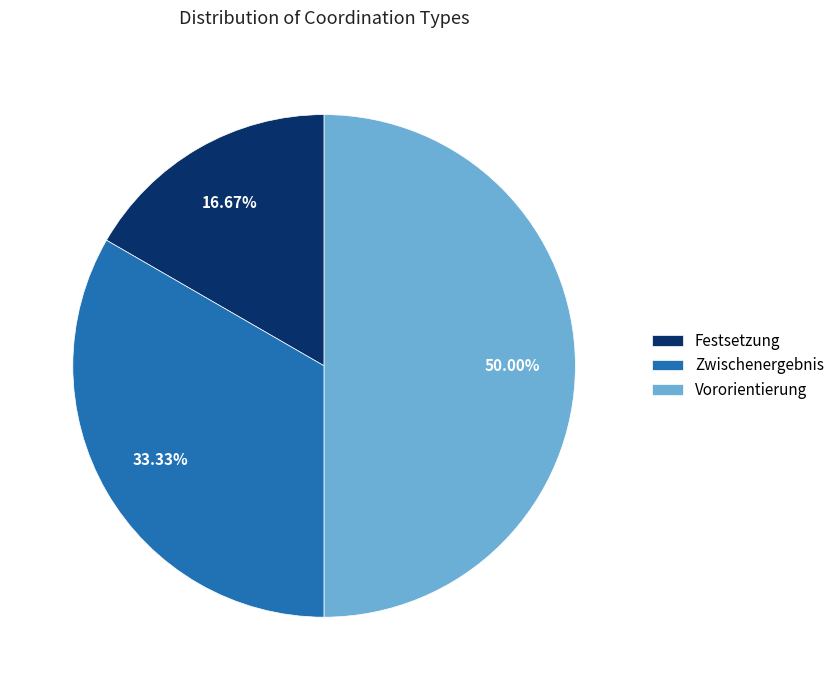

Does Festsetzung account for over 50% of the chart?

No